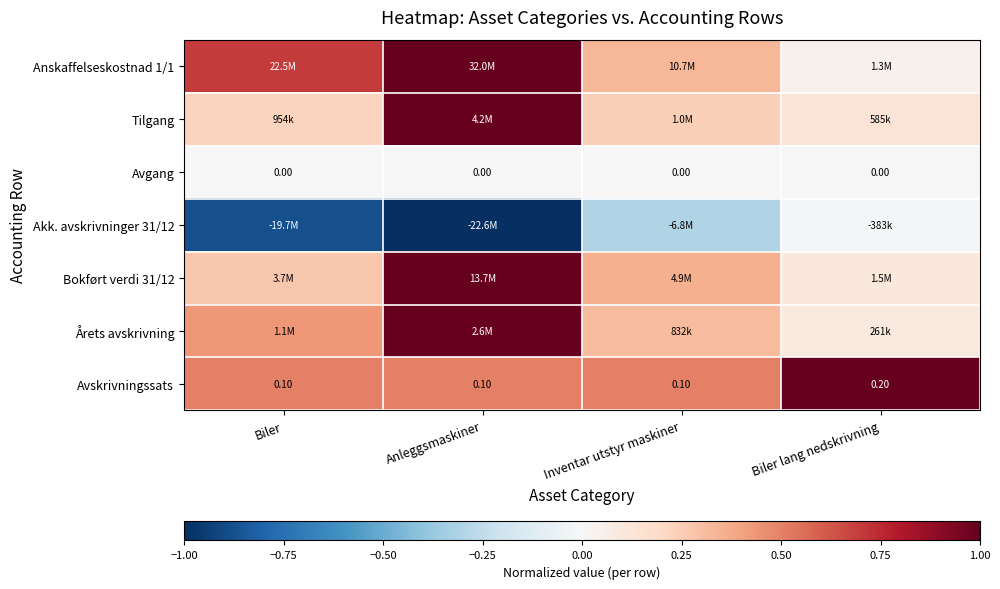

The value of Avgang at Anleggsmaskiner is 0.0. True or false?

True